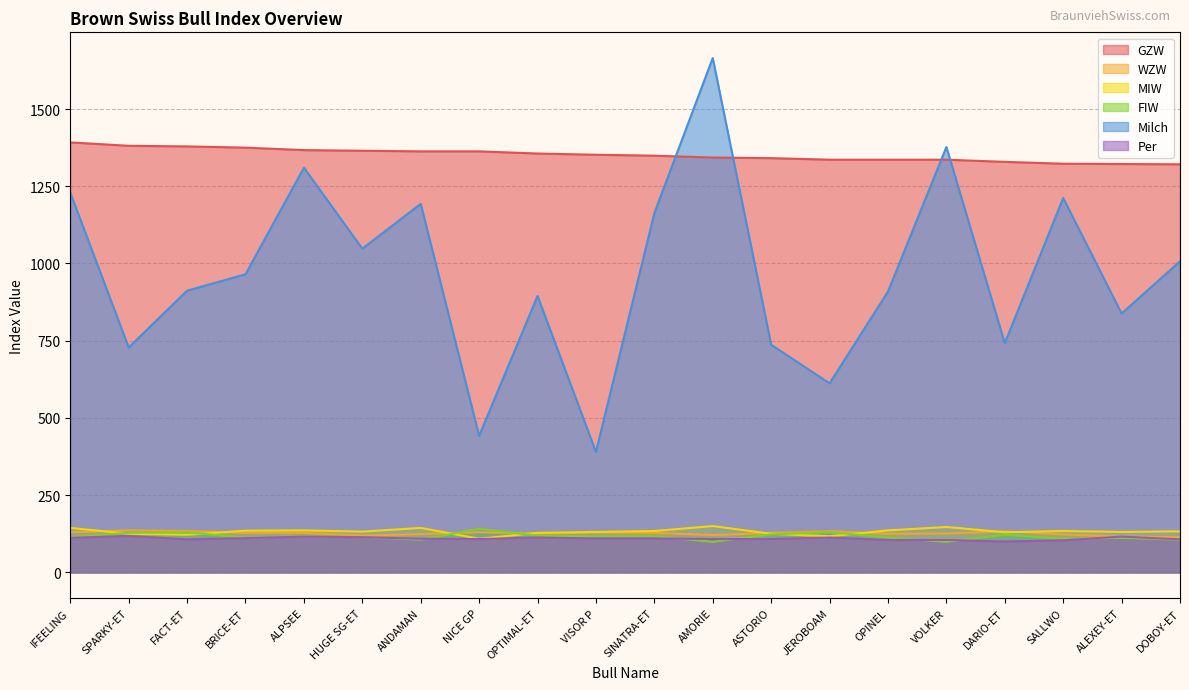

Reading left to right, what are all the values shown in this chart?

GZW: IFEELING=1392	SPARKY-ET=1381	FACT-ET=1379	BRICE-ET=1375	ALPSEE=1367	HUGE SG-ET=1365	ANDAMAN=1363	NICE GP=1363	OPTIMAL-ET=1356	VISOR P=1352	SINATRA-ET=1349	AMORIE=1343	ASTORIO=1341	JEROBOAM=1336	OPINEL=1336	VOLKER=1336	DARIO-ET=1329	SALLWO=1323	ALEXEY-ET=1322	DOBOY-ET=1321
WZW: IFEELING=130	SPARKY-ET=136	FACT-ET=134	BRICE-ET=128	ALPSEE=128	HUGE SG-ET=119	ANDAMAN=124	NICE GP=130	OPTIMAL-ET=126	VISOR P=129	SINATRA-ET=128	AMORIE=121	ASTORIO=128	JEROBOAM=133	OPINEL=125	VOLKER=126	DARIO-ET=133	SALLWO=123	ALEXEY-ET=116	DOBOY-ET=114
MIW: IFEELING=144	SPARKY-ET=125	FACT-ET=122	BRICE-ET=135	ALPSEE=136	HUGE SG-ET=132	ANDAMAN=144	NICE GP=109	OPTIMAL-ET=128	VISOR P=131	SINATRA-ET=134	AMORIE=150	ASTORIO=125	JEROBOAM=117	OPINEL=136	VOLKER=147	DARIO-ET=130	SALLWO=134	ALEXEY-ET=131	DOBOY-ET=133
FIW: IFEELING=114	SPARKY-ET=128	FACT-ET=130	BRICE-ET=112	ALPSEE=118	HUGE SG-ET=114	ANDAMAN=106	NICE GP=141	OPTIMAL-ET=119	VISOR P=116	SINATRA-ET=117	AMORIE=99	ASTORIO=123	JEROBOAM=130	OPINEL=113	VOLKER=99	DARIO-ET=122	SALLWO=109	ALEXEY-ET=112	DOBOY-ET=106
Milch: IFEELING=1229	SPARKY-ET=728	FACT-ET=912	BRICE-ET=965	ALPSEE=1310	HUGE SG-ET=1048	ANDAMAN=1193	NICE GP=442	OPTIMAL-ET=895	VISOR P=390	SINATRA-ET=1163	AMORIE=1665	ASTORIO=737	JEROBOAM=612	OPINEL=909	VOLKER=1377	DARIO-ET=742	SALLWO=1212	ALEXEY-ET=838	DOBOY-ET=1007
Per: IFEELING=112	SPARKY-ET=118	FACT-ET=107	BRICE-ET=111	ALPSEE=116	HUGE SG-ET=114	ANDAMAN=109	NICE GP=108	OPTIMAL-ET=113	VISOR P=110	SINATRA-ET=110	AMORIE=108	ASTORIO=108	JEROBOAM=113	OPINEL=105	VOLKER=105	DARIO-ET=100	SALLWO=104	ALEXEY-ET=116	DOBOY-ET=107